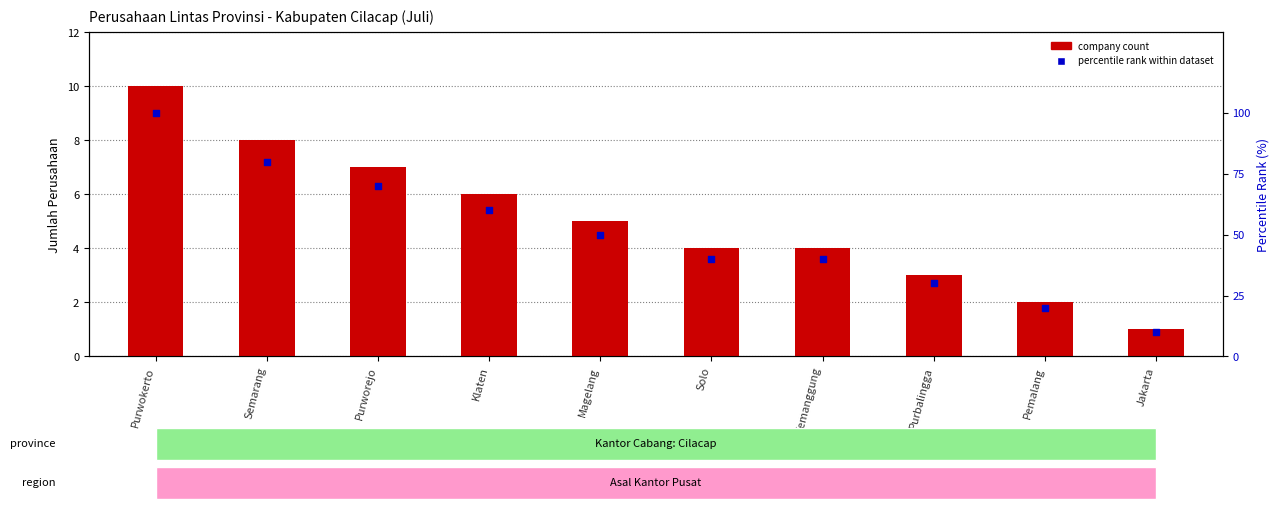

Which series contains the lowest Y value?

company count